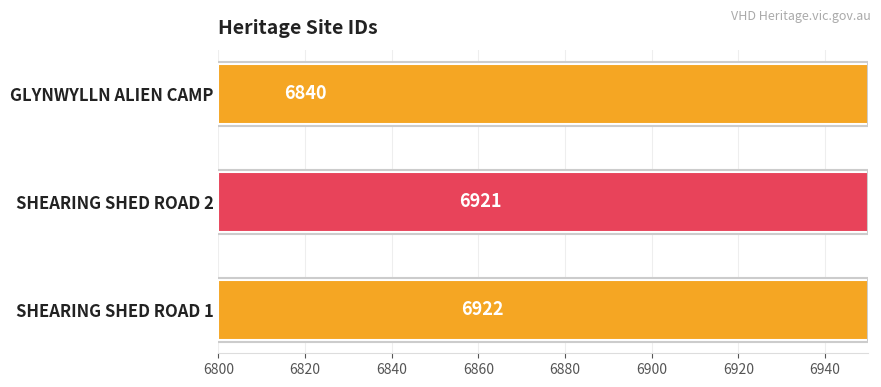

Is it true that the value at SHEARING SHED ROAD 2 is 2296?

False